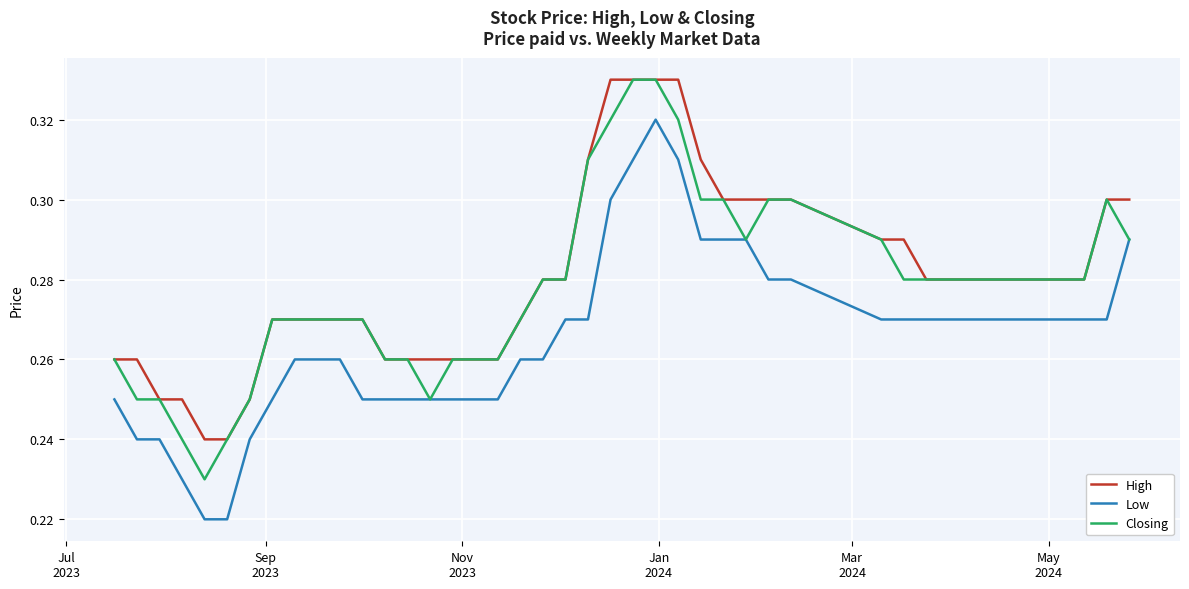

True or false: High and Low intersect in this chart.

False